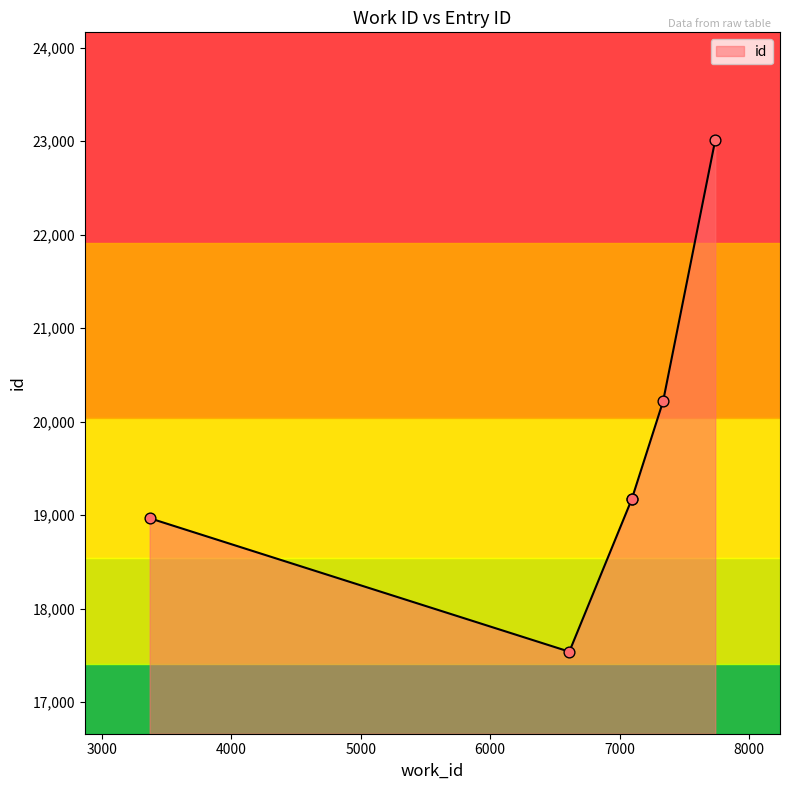

Between 7738 and 6611, which is larger?

7738